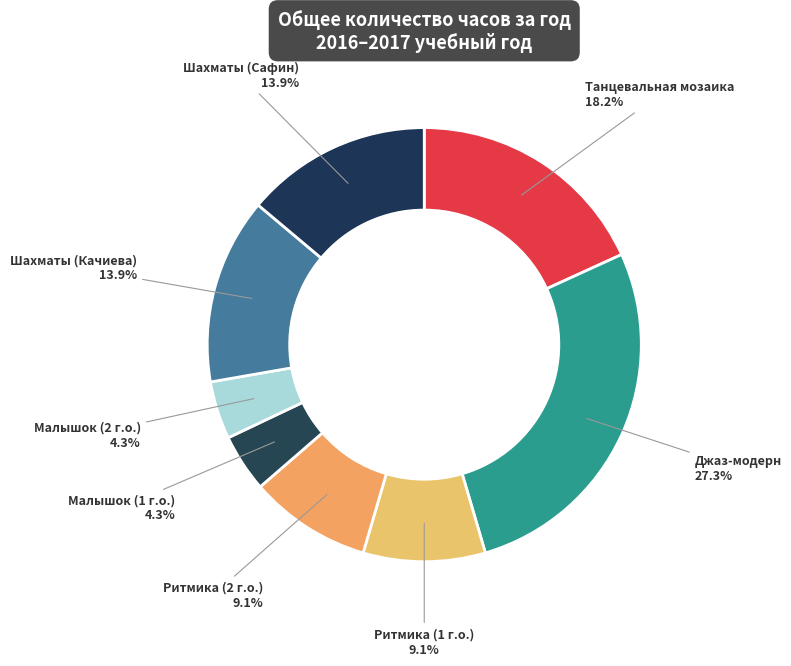

Which category has the biggest portion of the pie?

Джаз-модерн